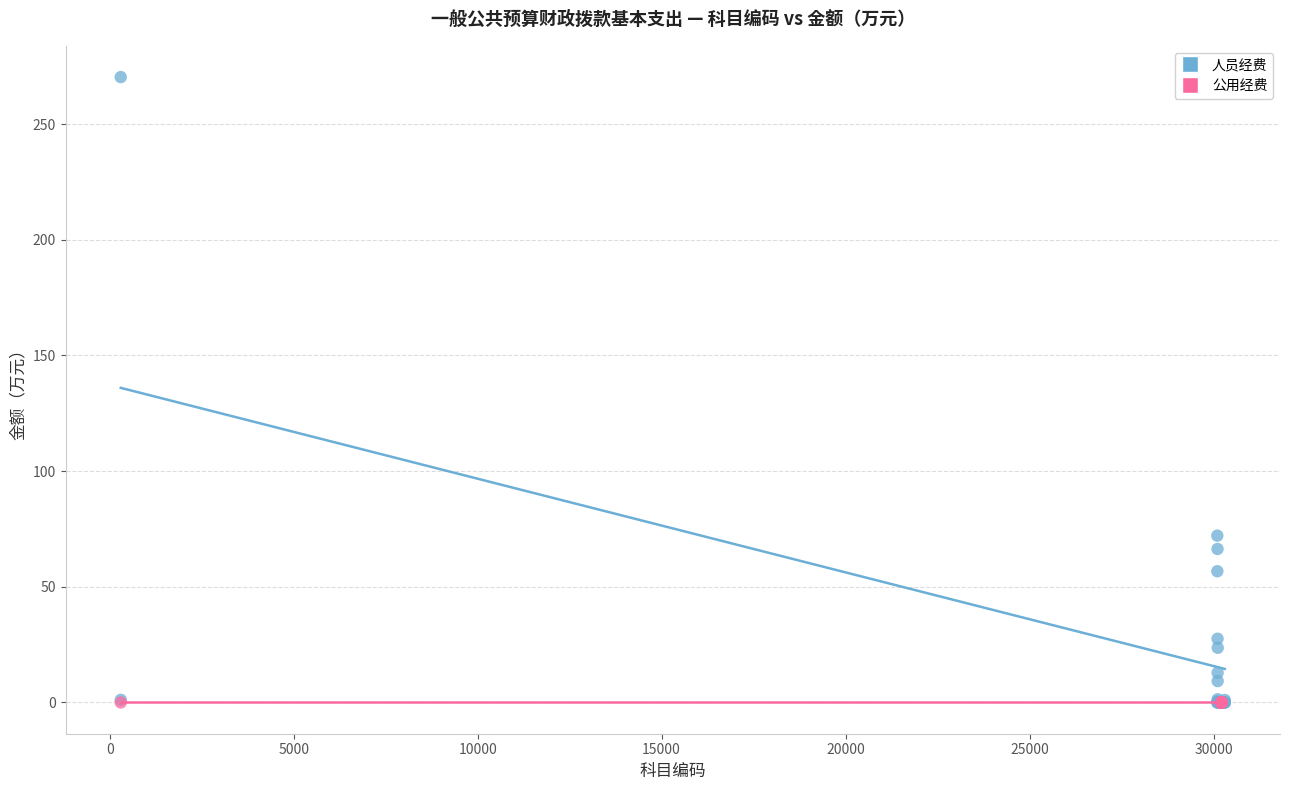

Which series contains the highest Y value?

人员经费